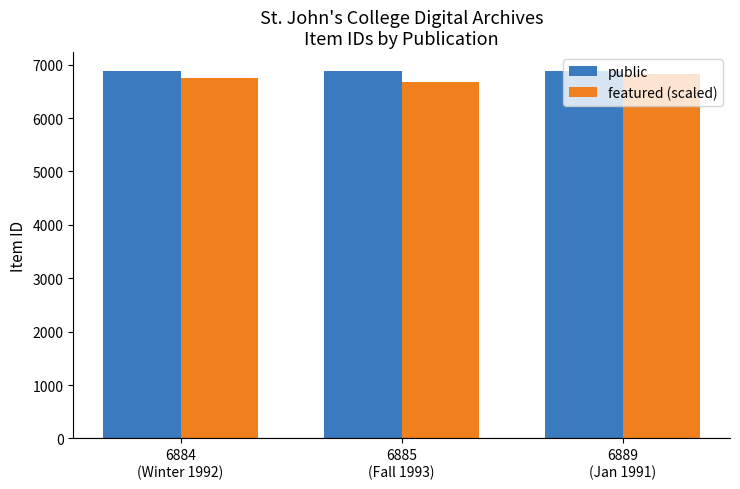

What is the total value across all series at 6884
(Winter 1992)?

13630.3